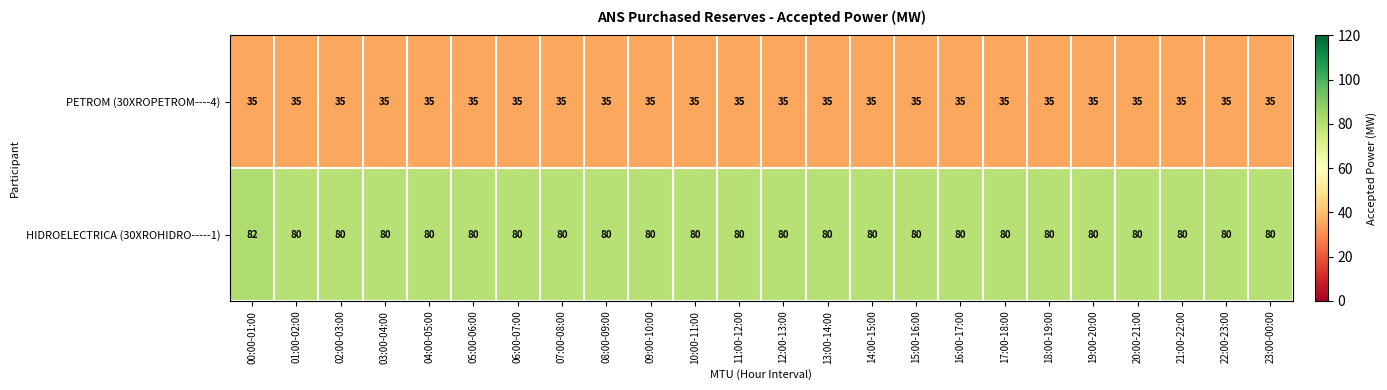

What is the minimum value for PETROM (30XROPETROM----4)?

35